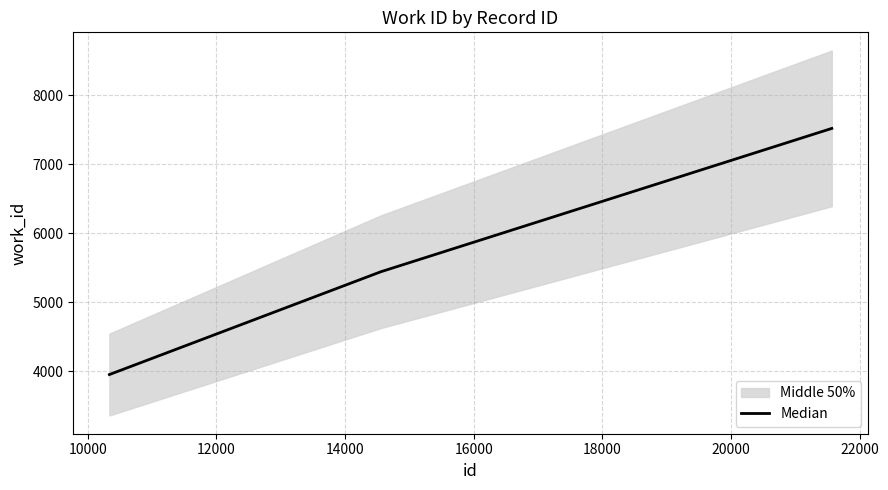

What is the highest value of the Median series?

7519